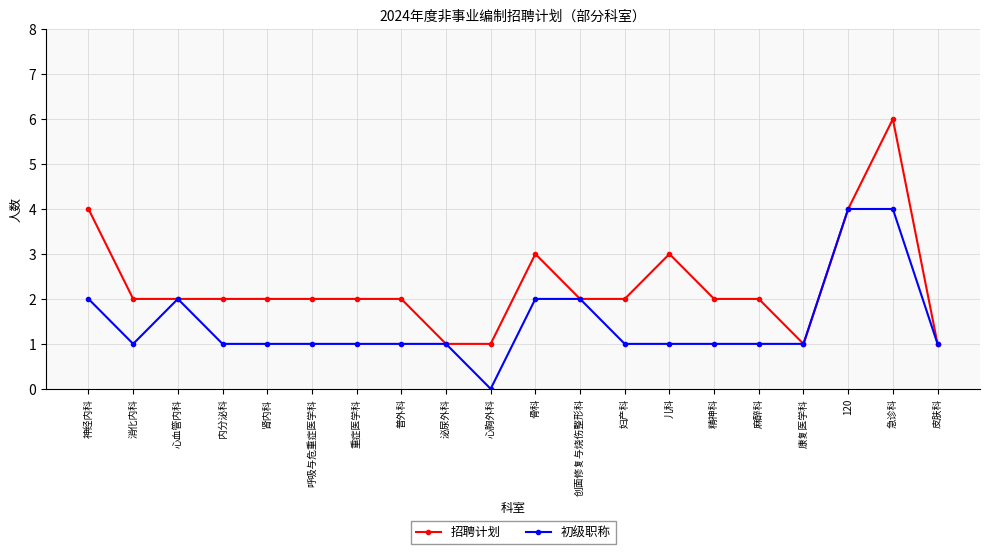

Reading left to right, list all the values displayed in this chart.

招聘计划: 4	2	2	2	2	2	2	2	1	1	3	2	2	3	2	2	1	4	6	1
初级职称: 2	1	2	1	1	1	1	1	1	0	2	2	1	1	1	1	1	4	4	1